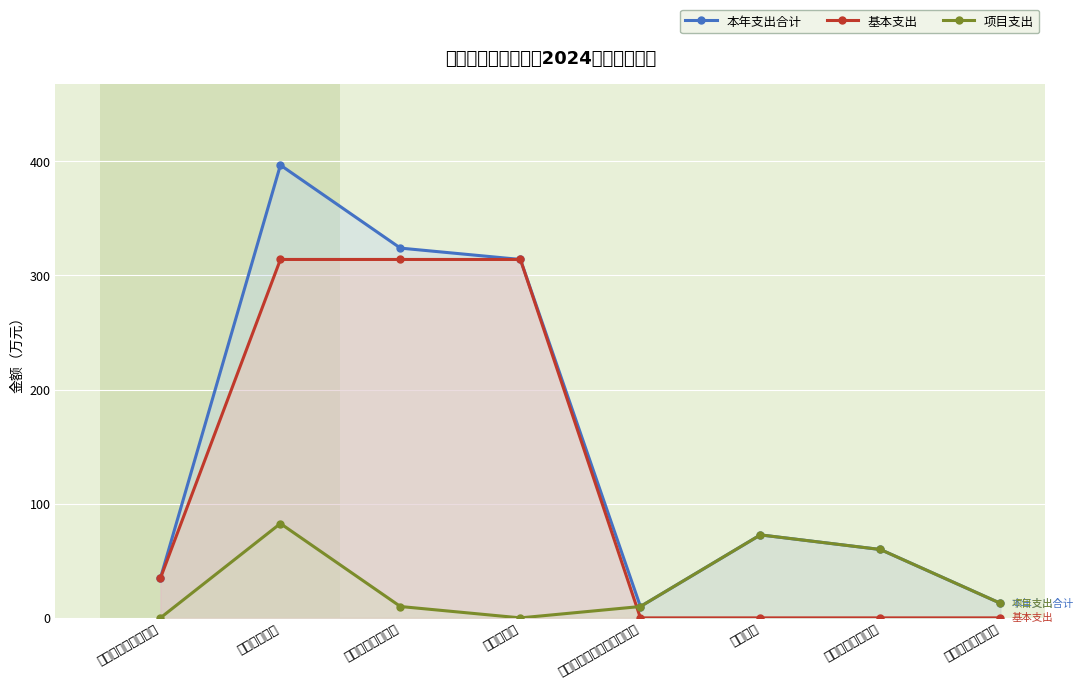

What is the difference between the highest and lowest values at 其他基层医疗卫生机构支出?

10.0